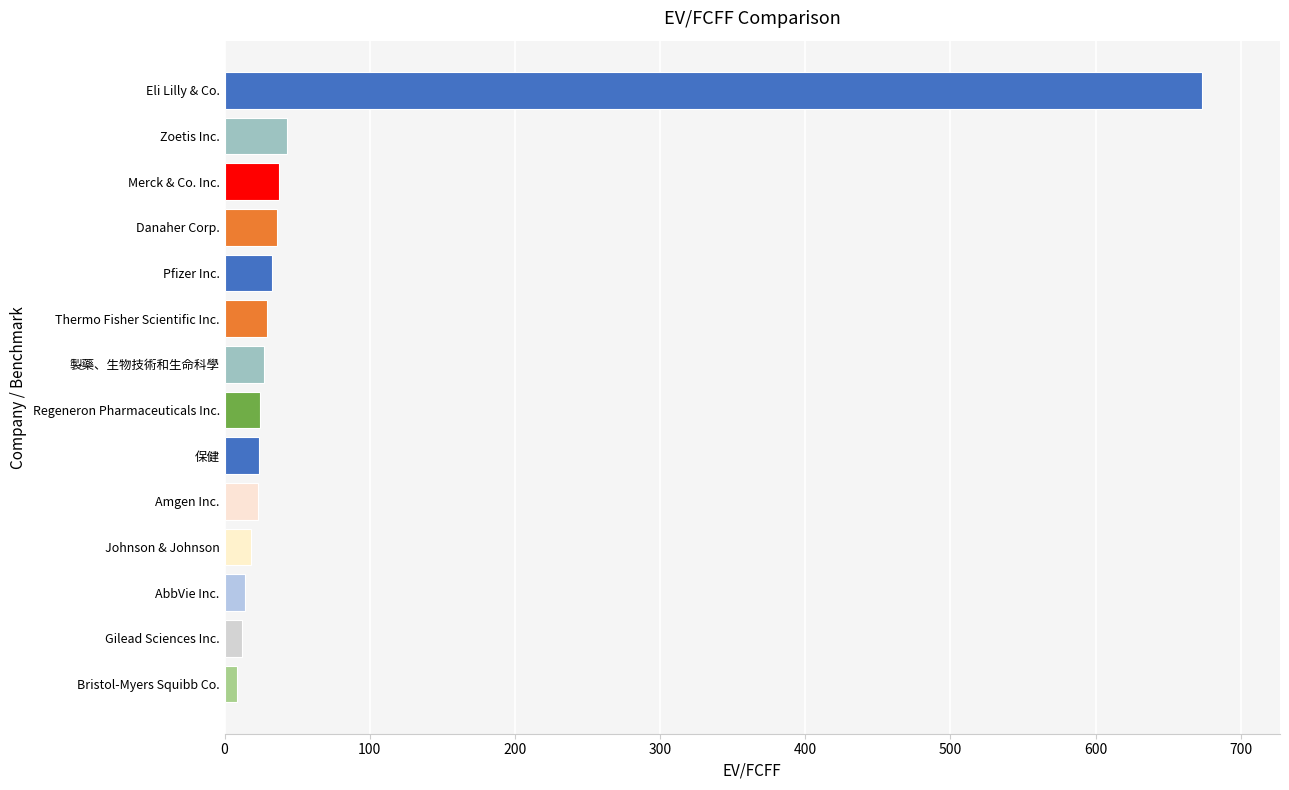

What is the maximum value shown in the chart?

673.2